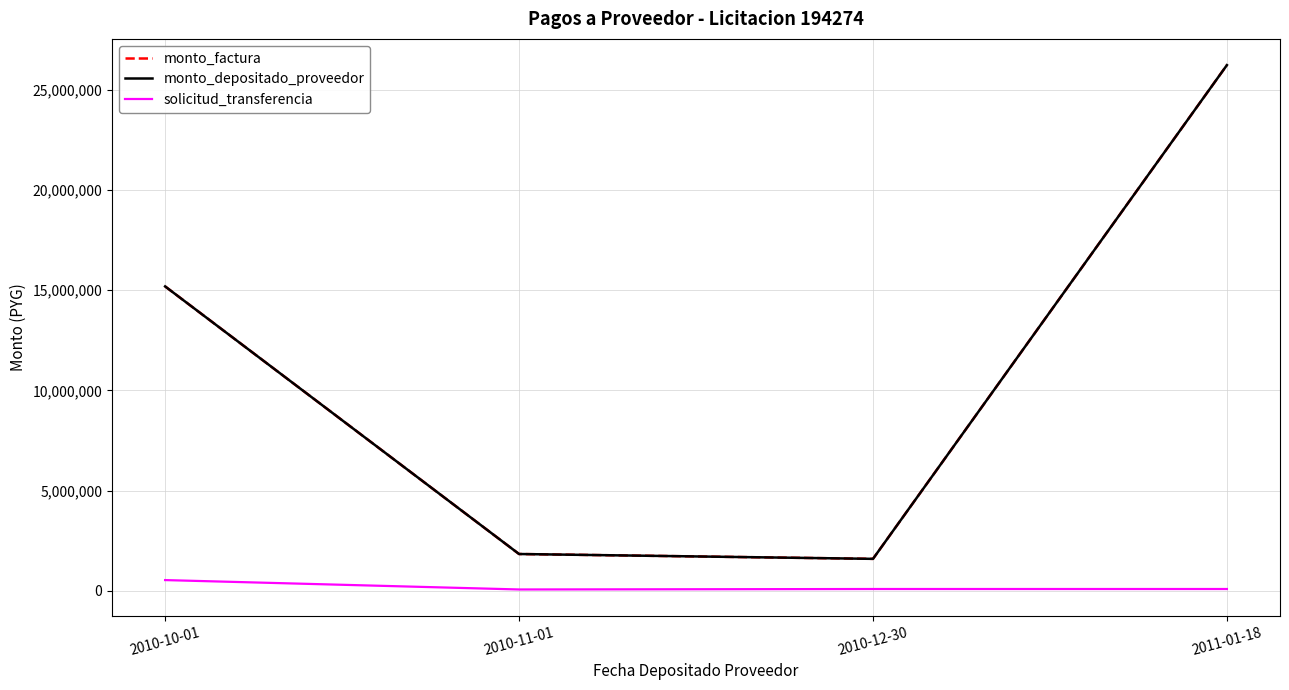

True or false: monto_factura has more than 2 interior local peaks.

False